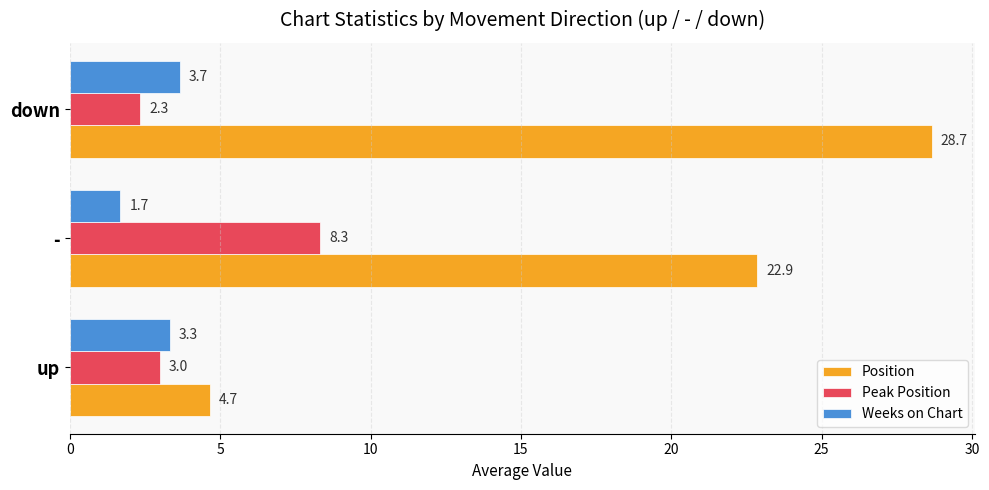

At how many categories does at least one series exceed 12?

2